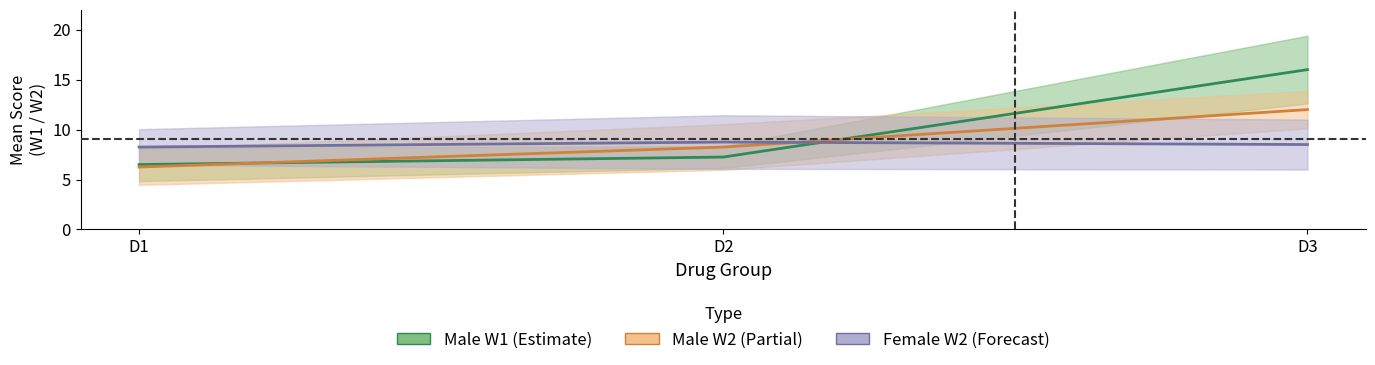

At how many categories does at least one series exceed 11?

1